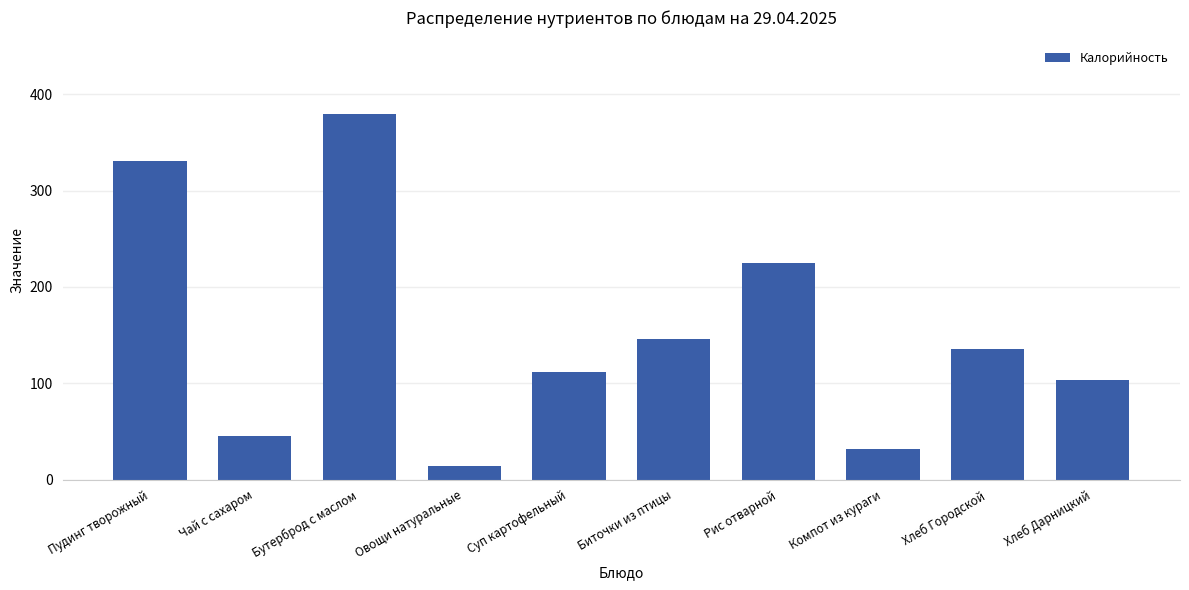

What is the ratio of the value at Биточки из птицы to the value at Чай с сахаром?

3.2